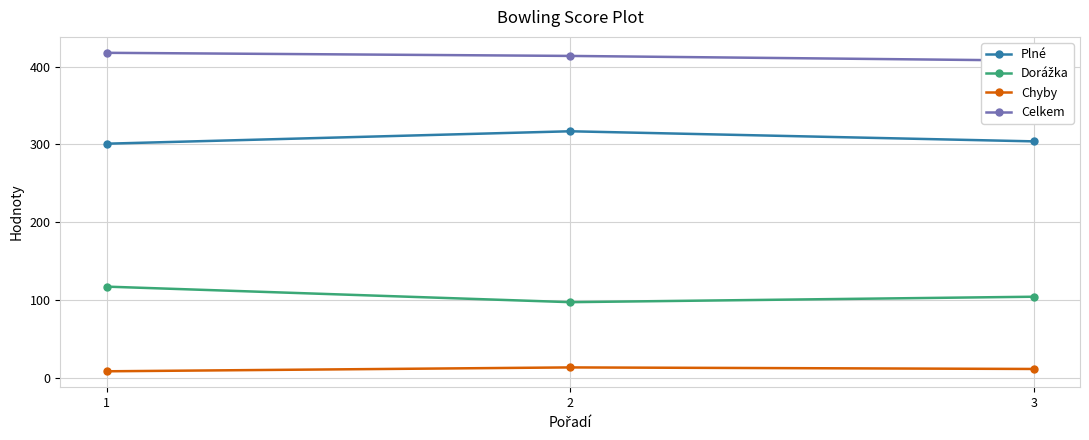

What is the value of the Plné point at the 3rd from the left?

304